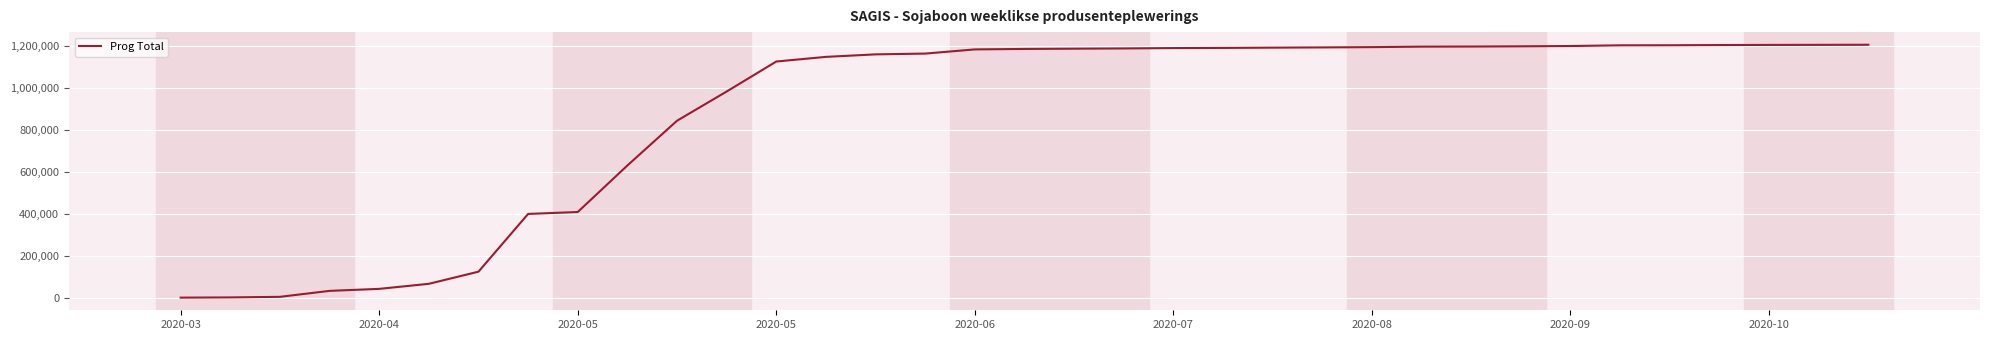

What is the difference between the maximum and minimum values?

1204210